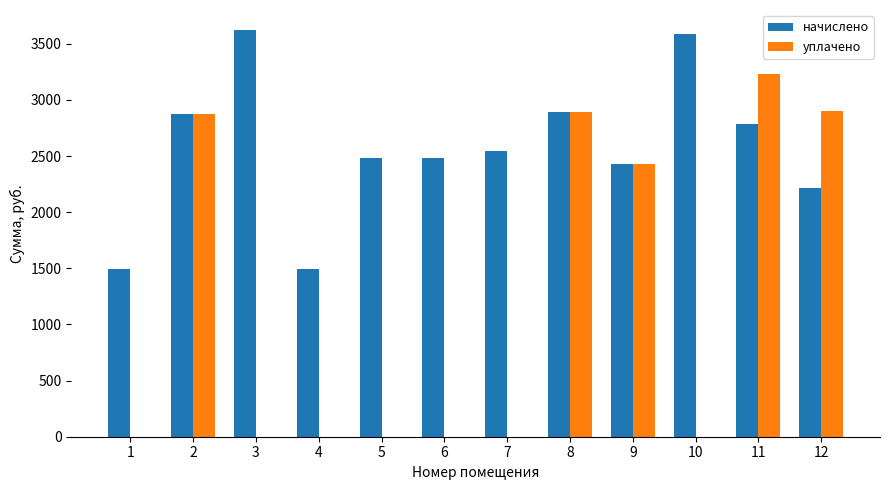

What is the total value across all series at 12?

5120.0